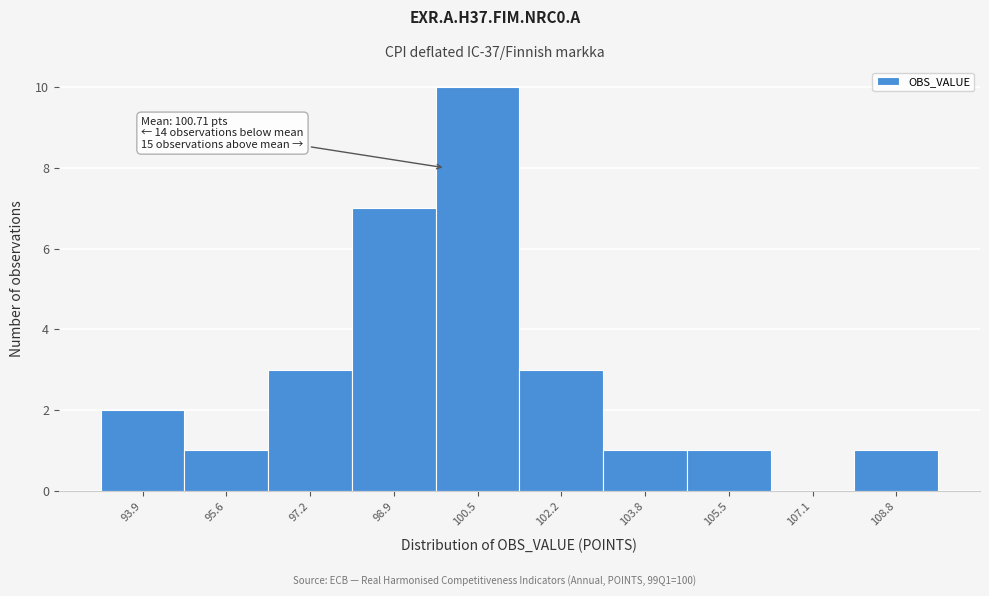

Reading left to right, extract all data points from this chart.

93.9=2	95.6=1	97.2=3	98.9=7	100.5=10	102.2=3	103.8=1	105.5=1	107.1=0	108.8=1